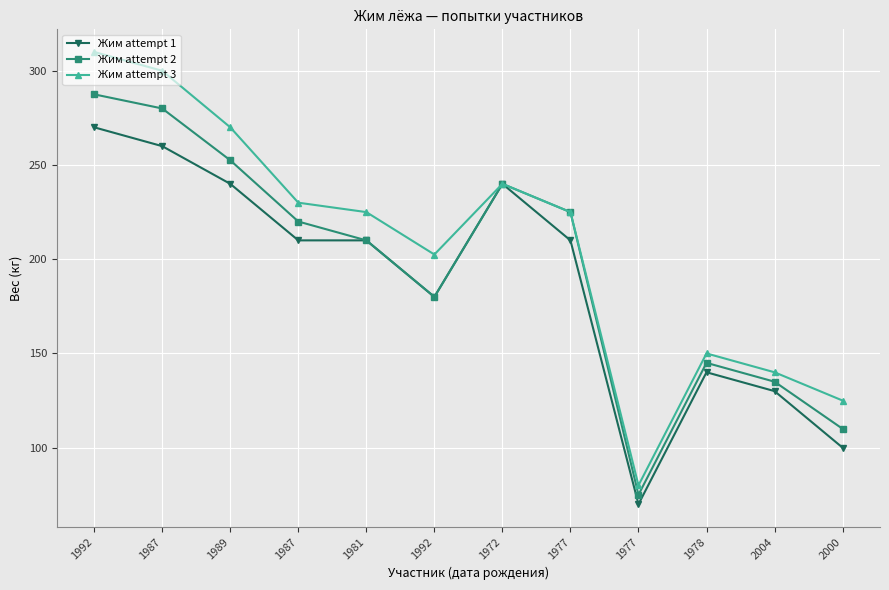

Reading right to left, transcribe all the data shown in this chart.

Жим attempt 1: 2000=100.0	2004=130.0	1978=140.0	1977=70.0	1977=210.0	1972=240.0	1992=180.0	1981=210.0	1987=210.0	1989=240.0	1987=260.0	1992=270.0
Жим attempt 2: 2000=110.0	2004=135.0	1978=145.0	1977=75.0	1977=225.0	1972=240.0	1992=180.0	1981=210.0	1987=220.0	1989=252.5	1987=280.0	1992=287.5
Жим attempt 3: 2000=125.0	2004=140.0	1978=150.0	1977=80.0	1977=225.0	1972=240.0	1992=202.5	1981=225.0	1987=230.0	1989=270.0	1987=300.0	1992=310.0